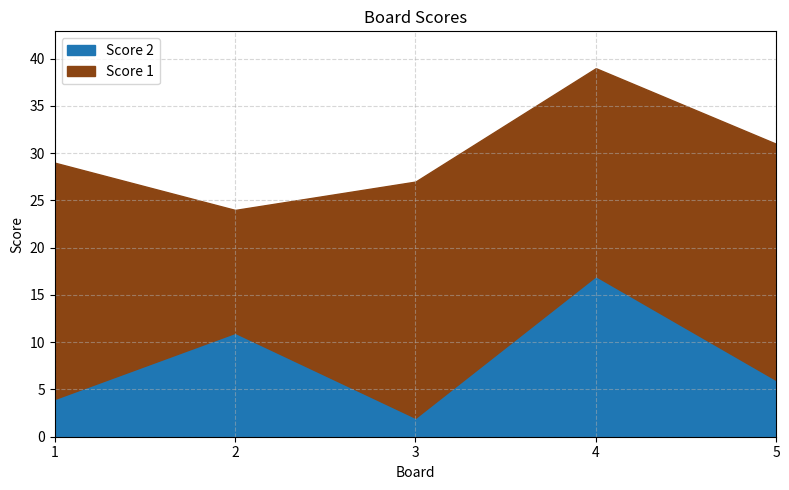

At which label does Score 2 first exceed 6?

2